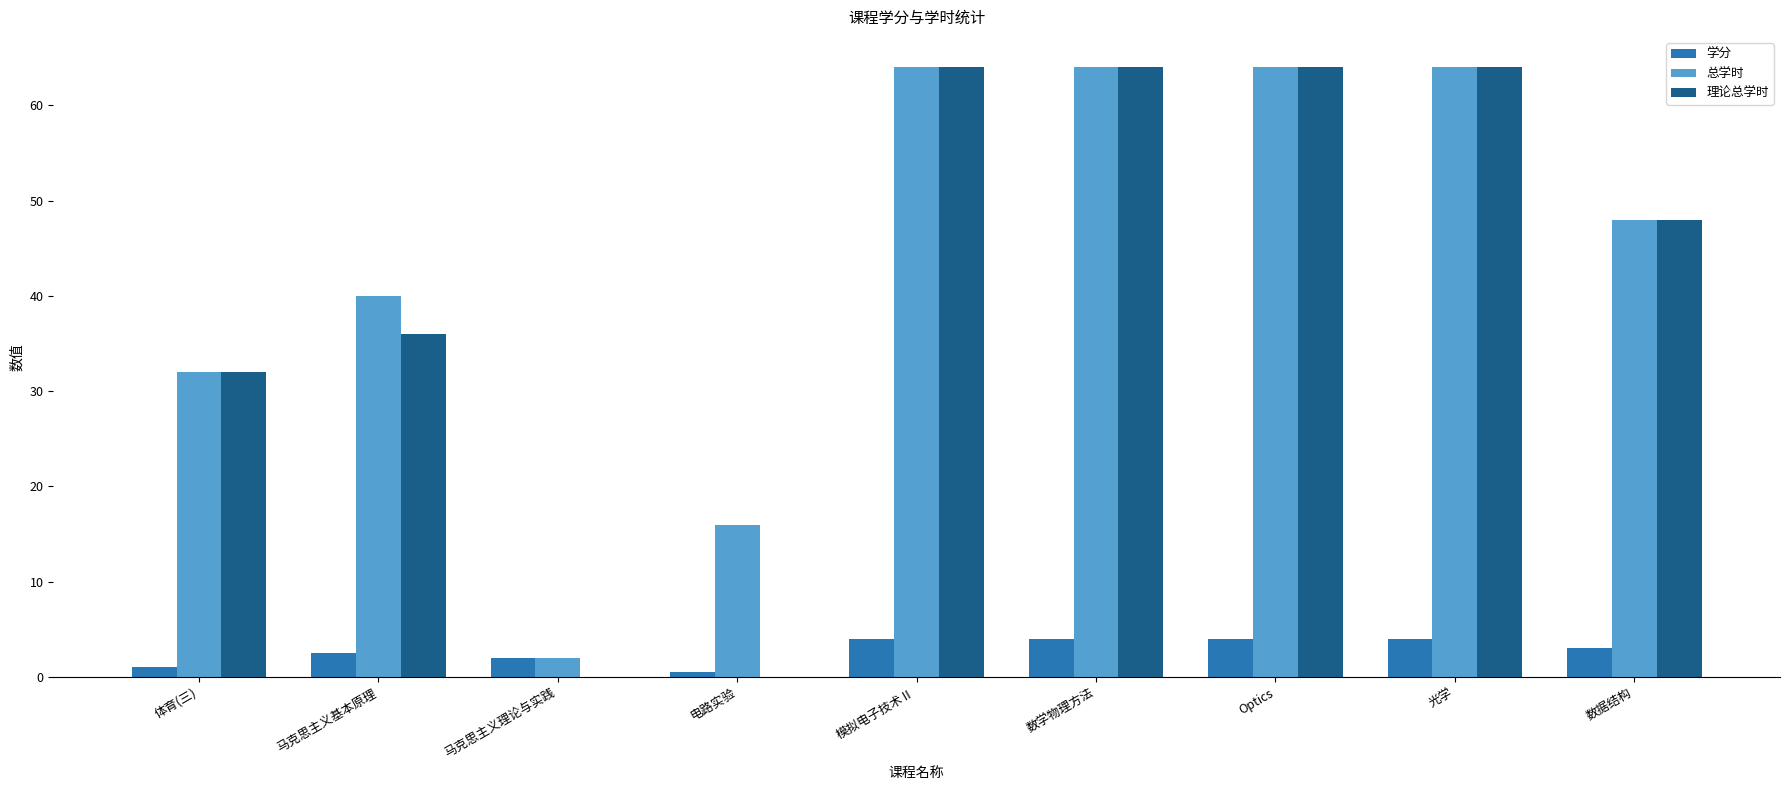

How many categories are shown in the chart?

9